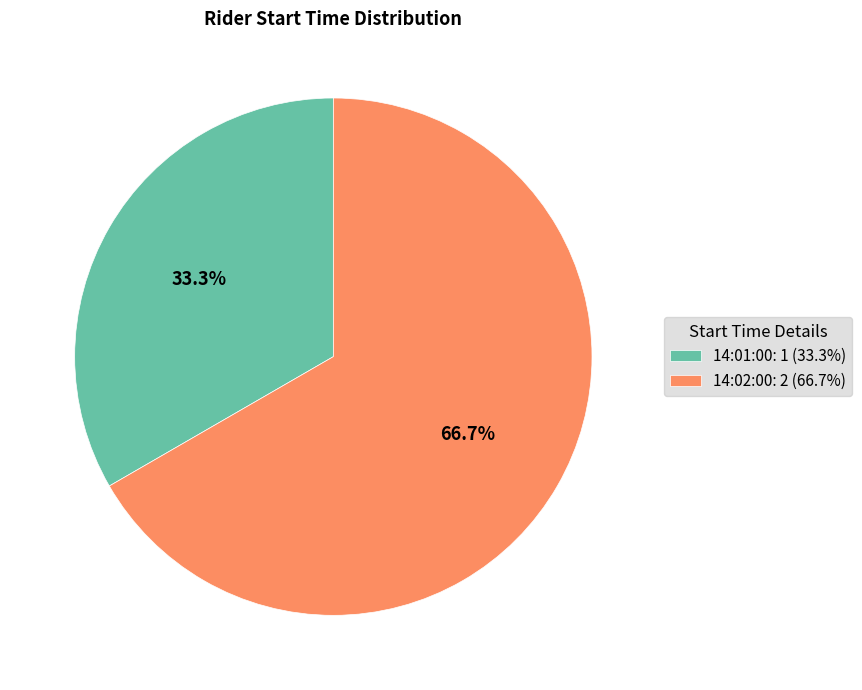

How many slices are in this pie chart?

2